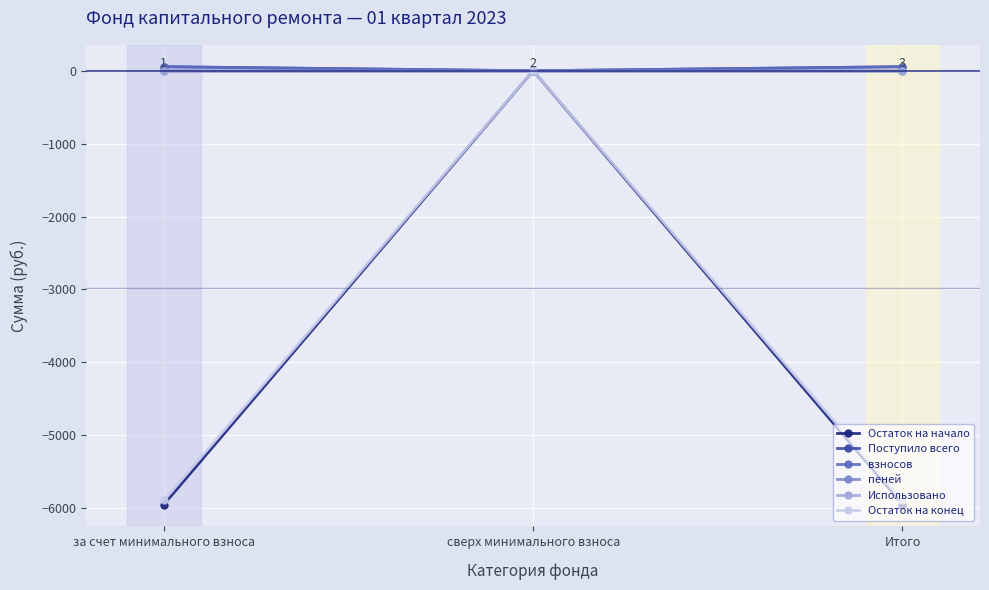

What position from the right is за счет минимального взноса?

3